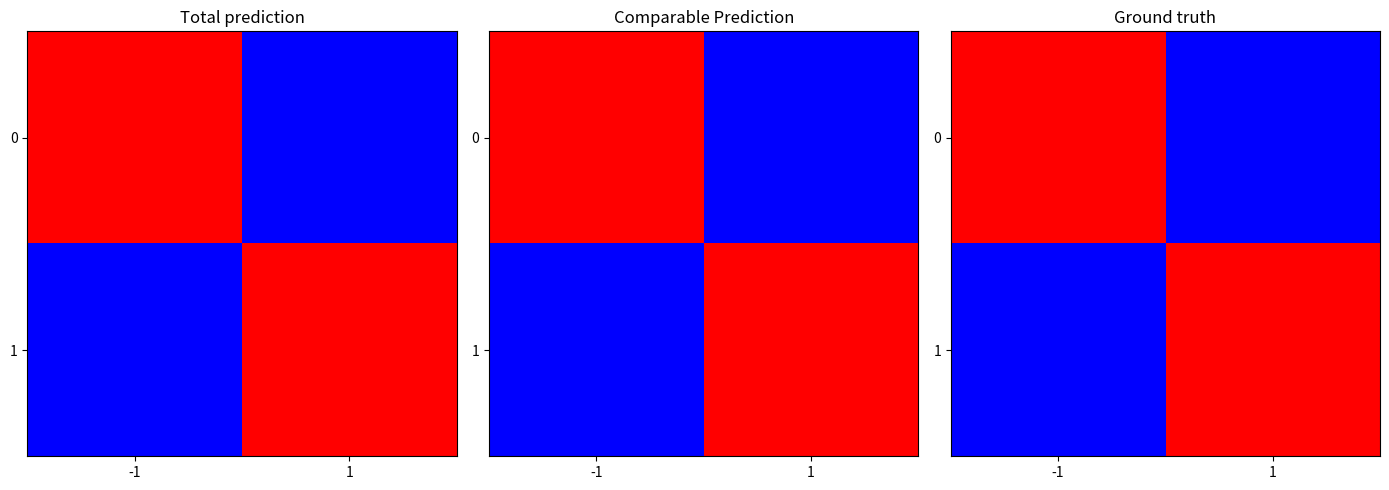

The value of 0 at -1 is 1. True or false?

True